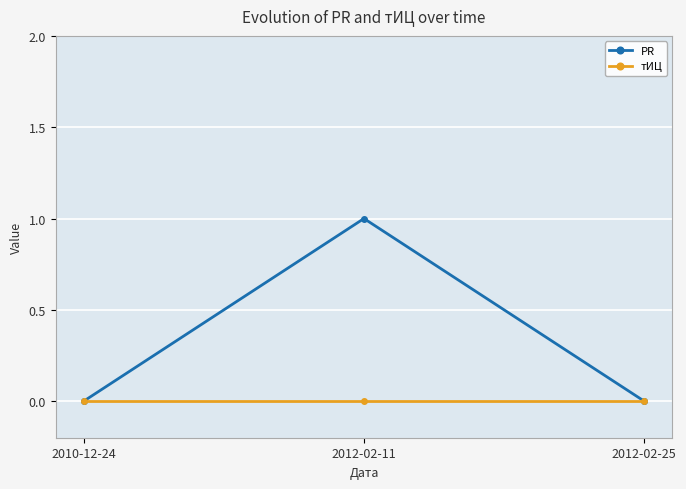

Is this an area chart (filled region under the line)?

No